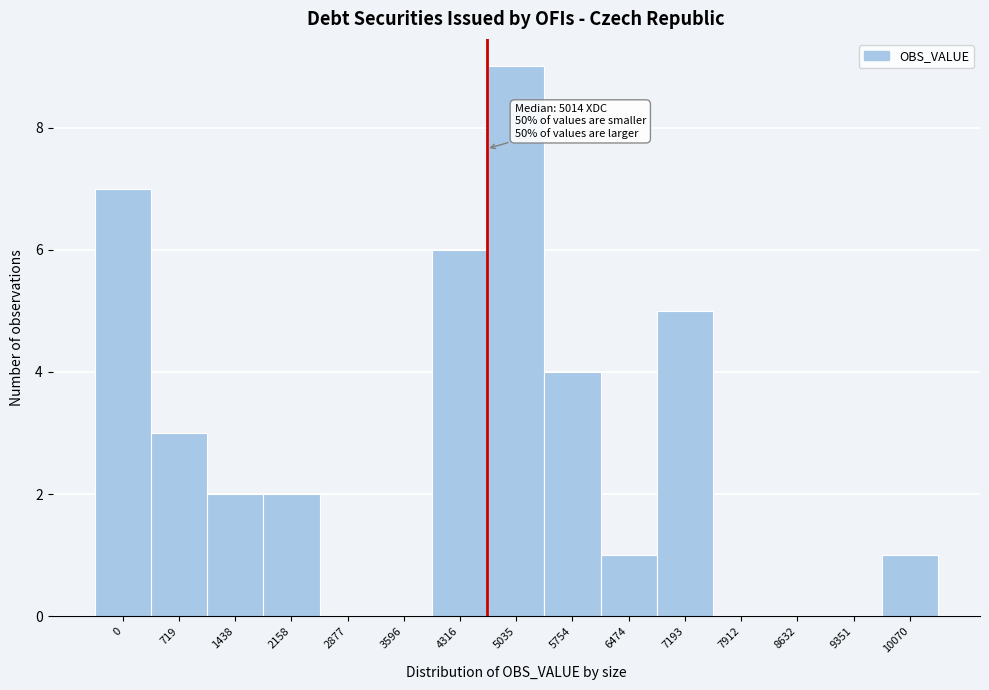

Reading right to left, what are all the values shown in this chart?

10070=1	9351=0	8632=0	7912=0	7193=5	6474=1	5754=4	5035=9	4316=6	3596=0	2877=0	2158=2	1438=2	719=3	0=7